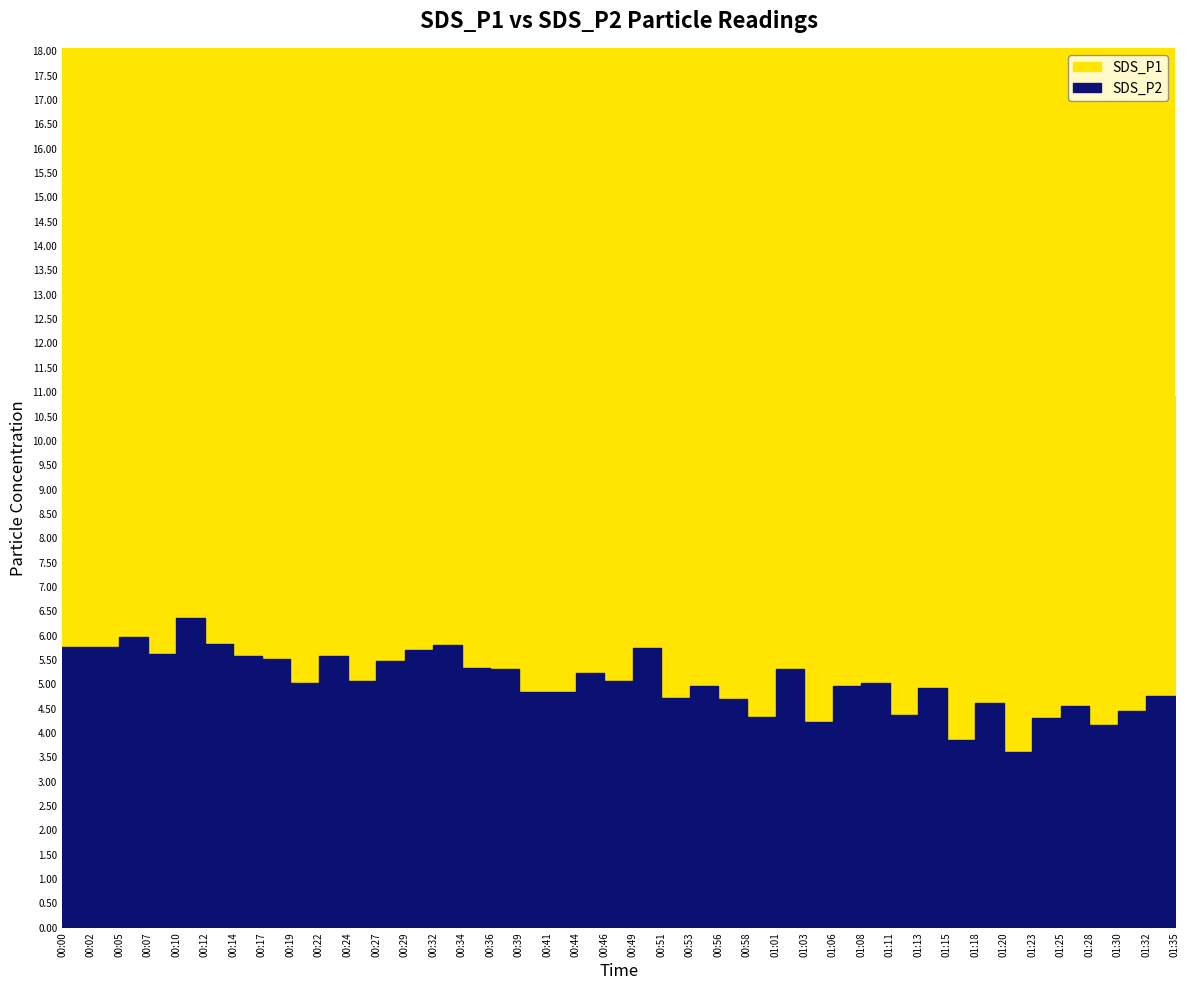

Between 01:30 and 00:27, which is larger?

00:27